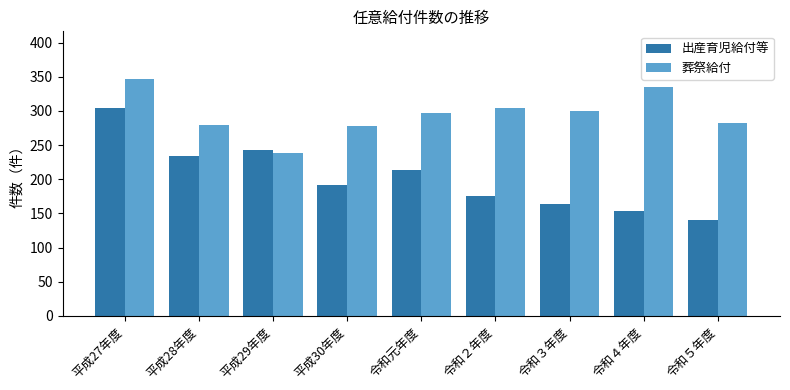

Rank the series at 平成30年度 from lowest to highest value.

出産育児給付等, 葬祭給付